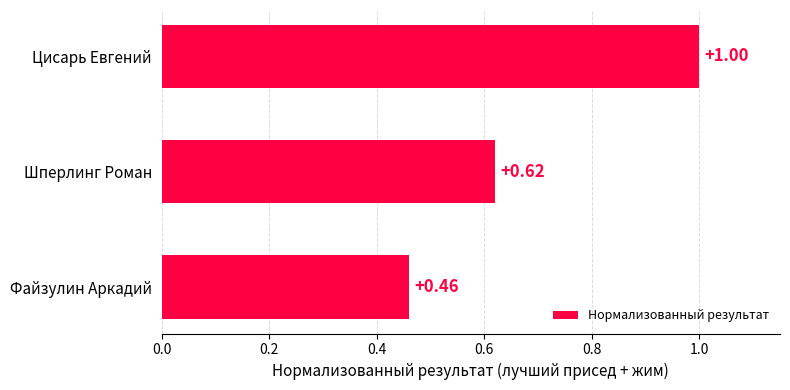

List the labels in order of value, smallest first.

Файзулин Аркадий, Шперлинг Роман, Цисарь Евгений